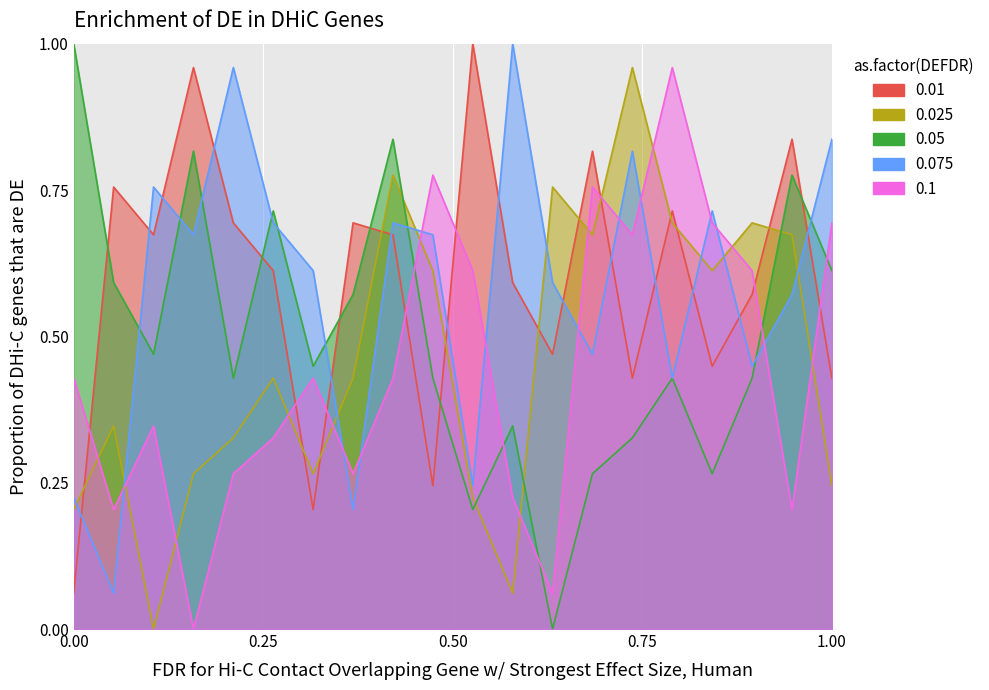

Which series has the largest total across all categories?

0.01